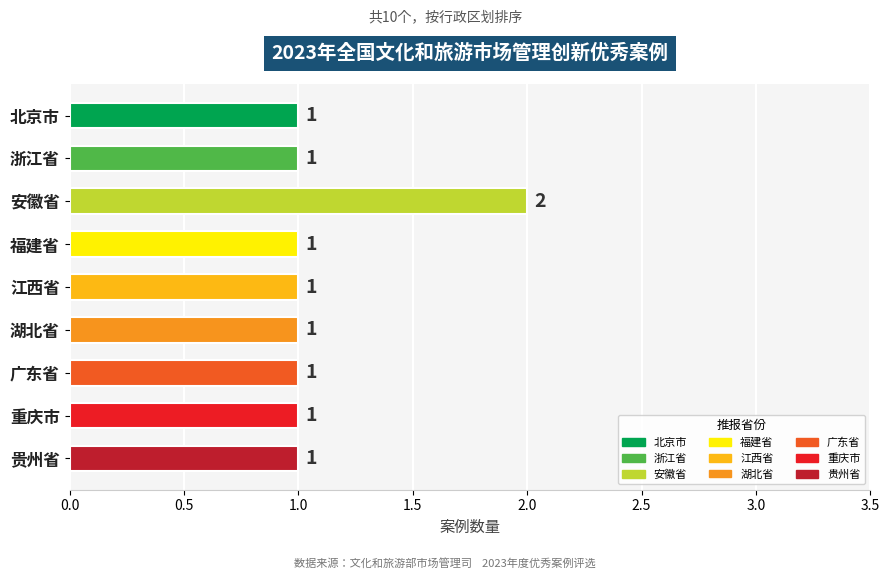

Reading top to bottom, transcribe all the data shown in this chart.

1	1	2	1	1	1	1	1	1